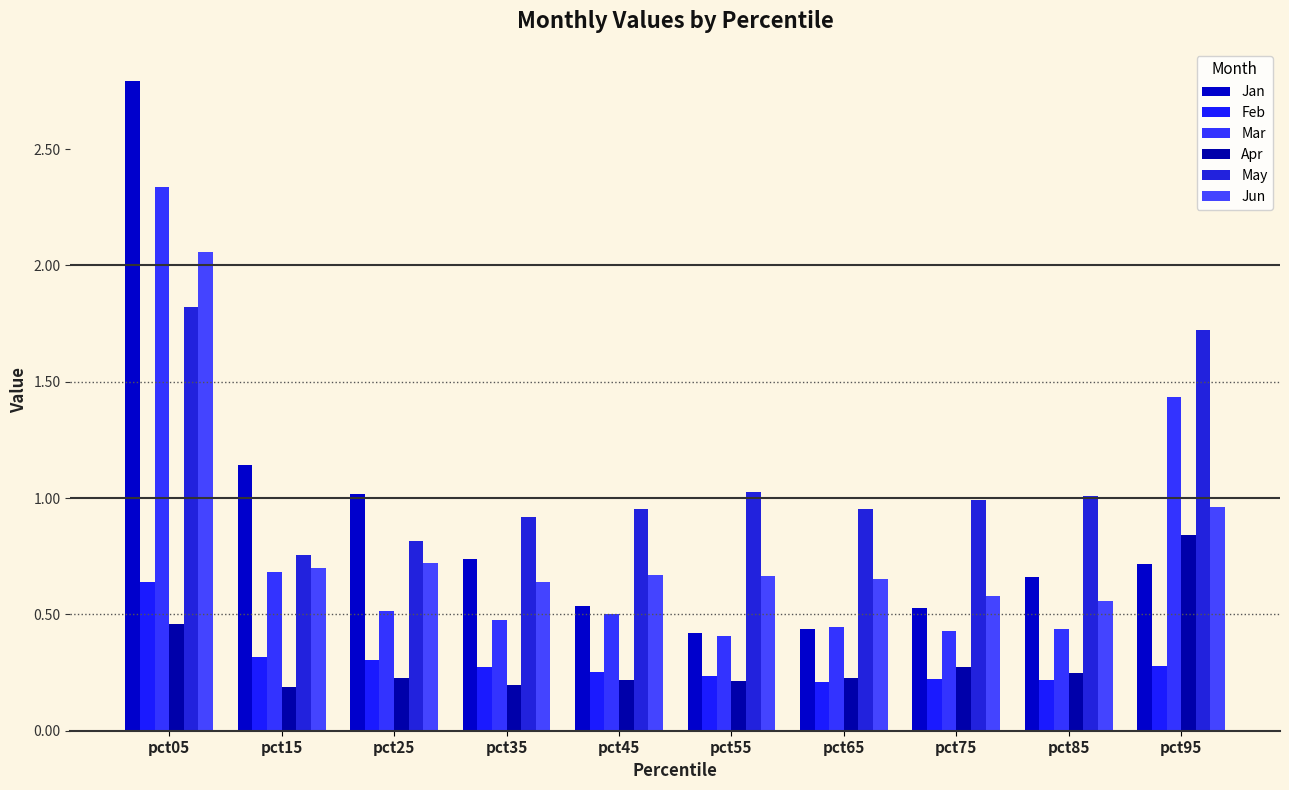

At pct35, list the series in order from smallest to largest.

Apr, Feb, Mar, Jun, Jan, May